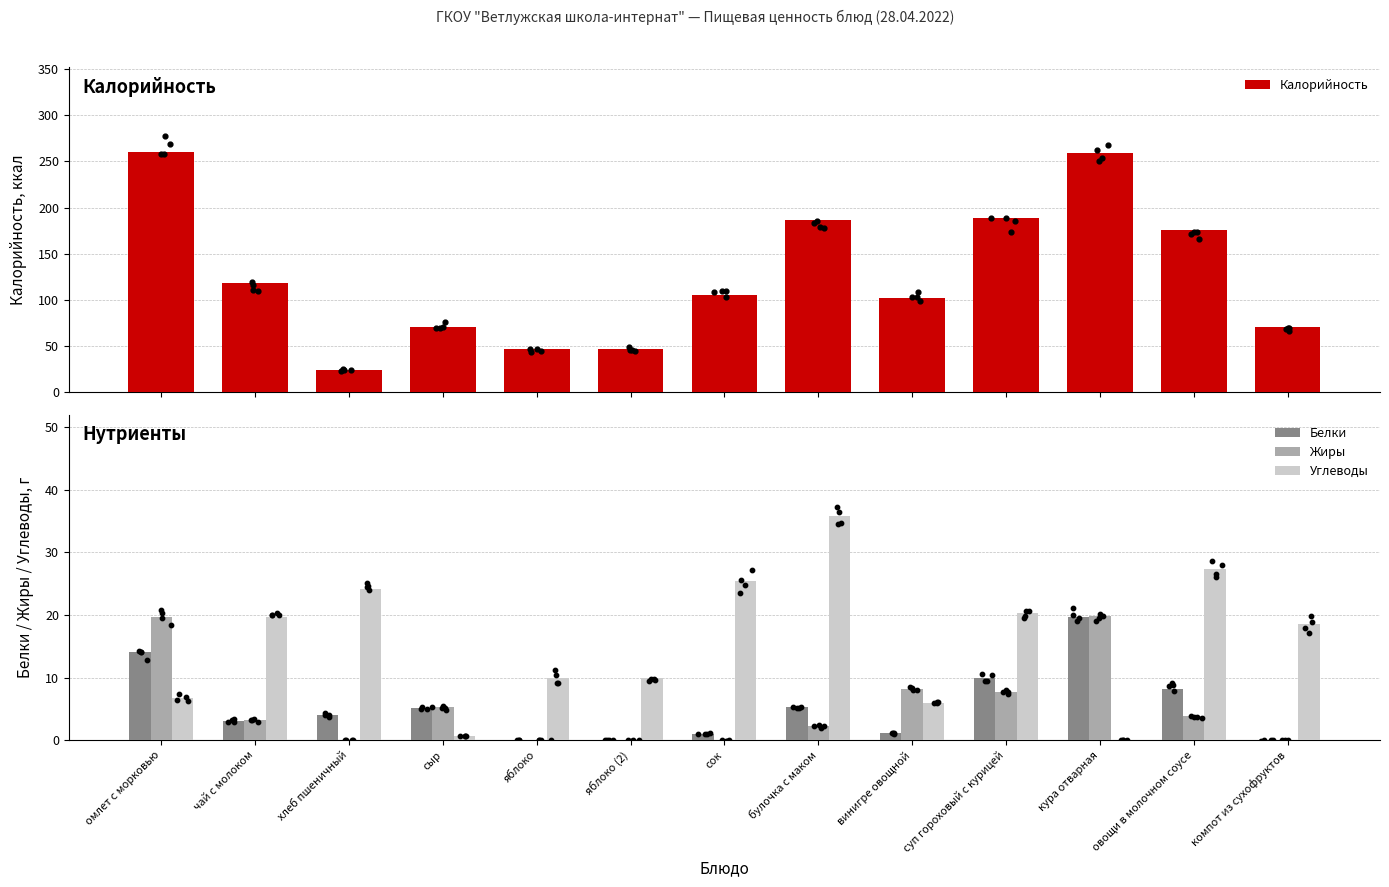

At how many categories does at least one series exceed 77?

8